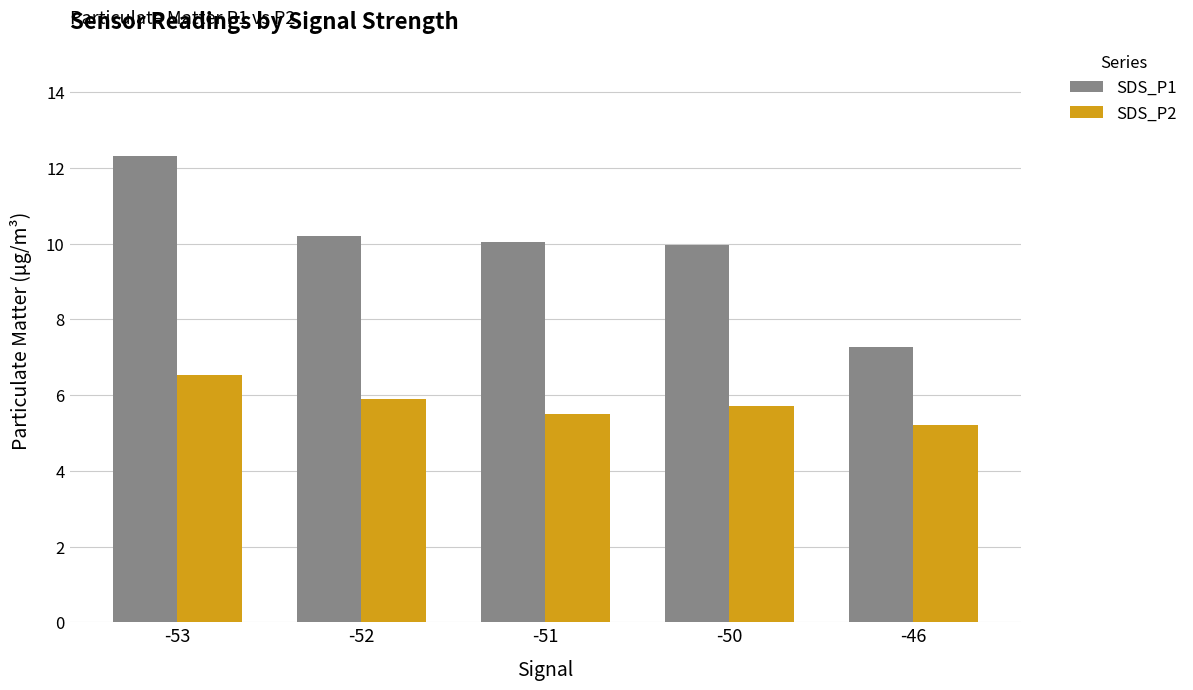

Does the chart contain stacked bars?

No